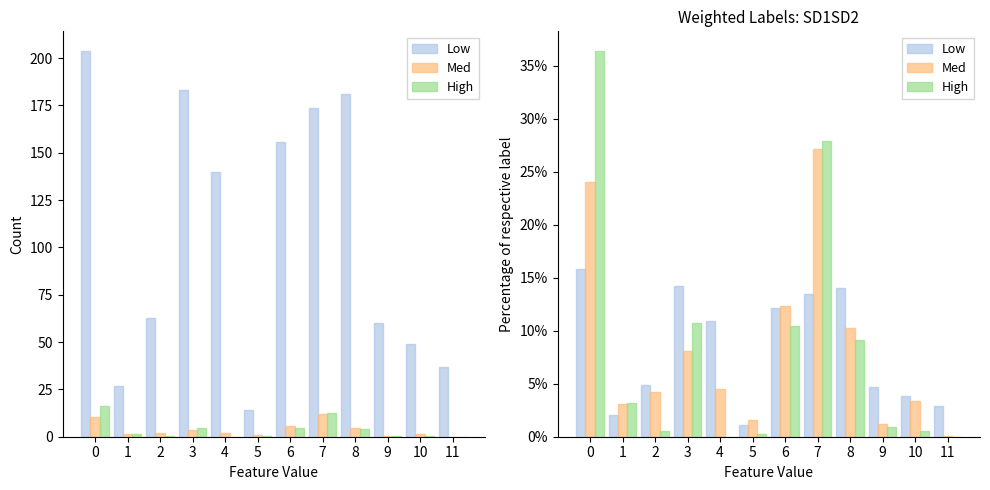

List the labels in order of Med value, smallest first.

11, 9, 5, 1, 10, 2, 4, 3, 8, 6, 0, 7